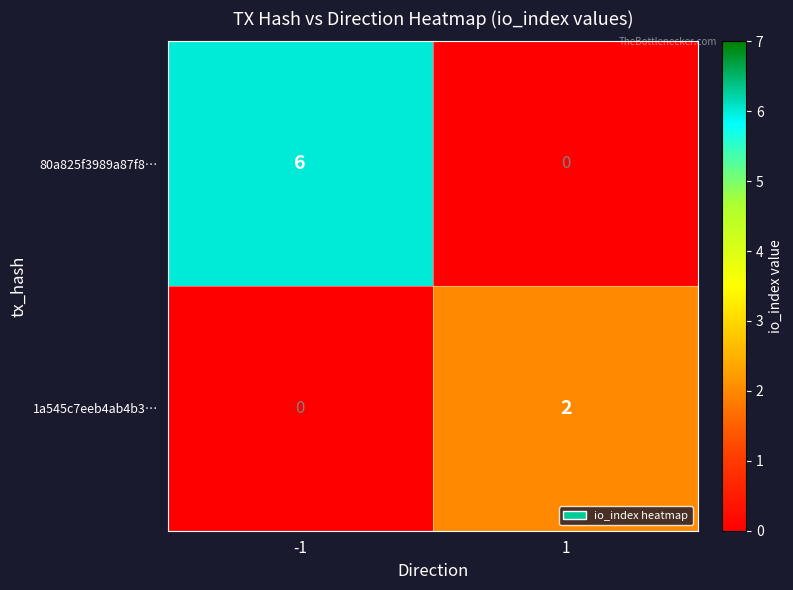

Is the value of 80a825f3989a87f8… at -1 greater than the value of 1a545c7eeb4ab4b3… at -1?

Yes